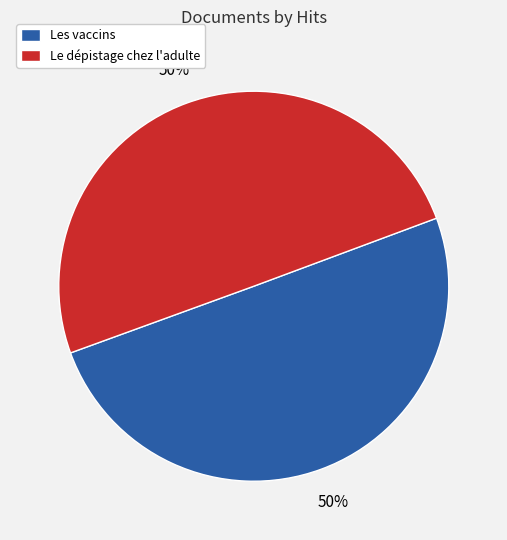

To the nearest percent, what is the combined percentage of Les vaccins and Le dépistage chez l'adulte?

100%